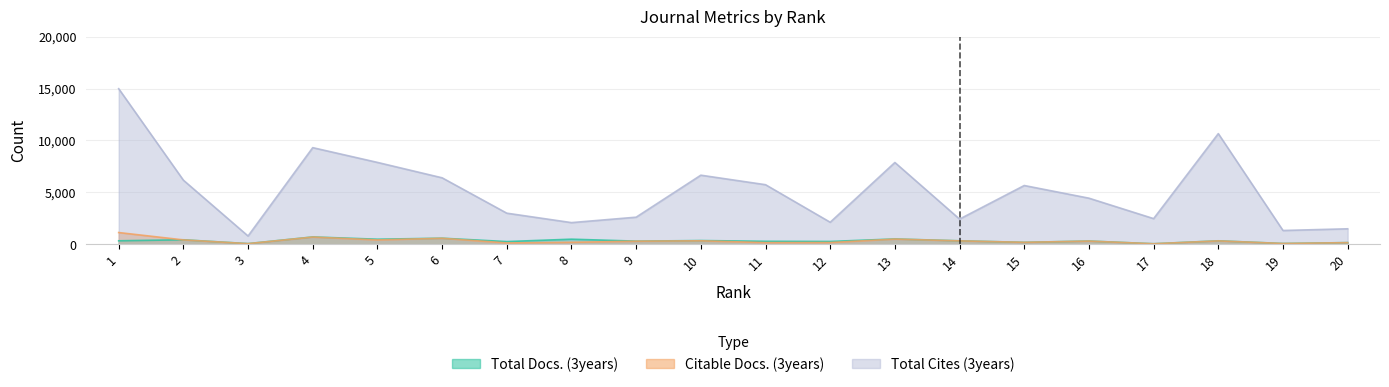

How many lines are shown in the chart?

3